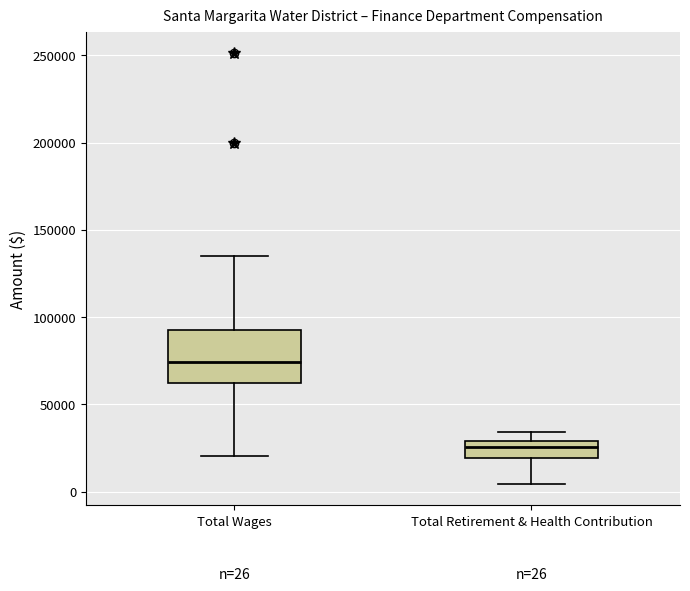

Which box has the highest median line?

Total Wages